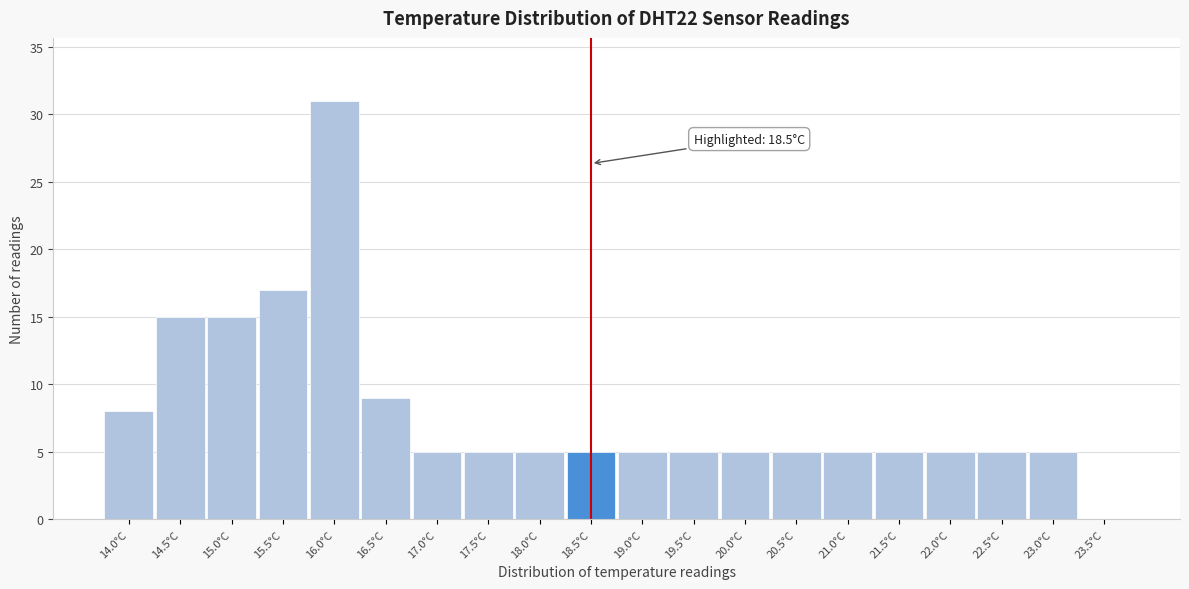

Which range on the x-axis has the tallest bar?

15.75 to 16.25